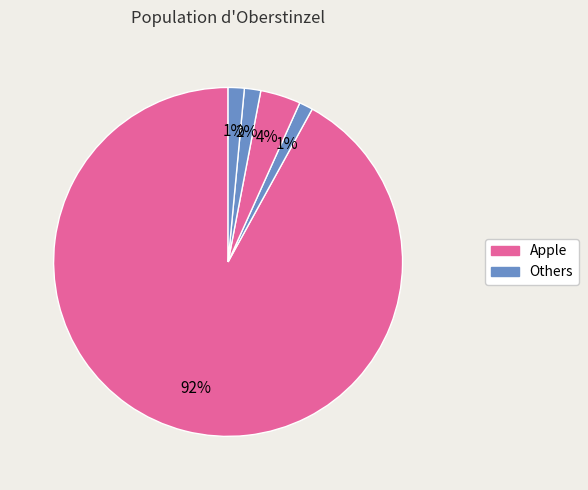

What is the largest slice in the pie chart?

Apple